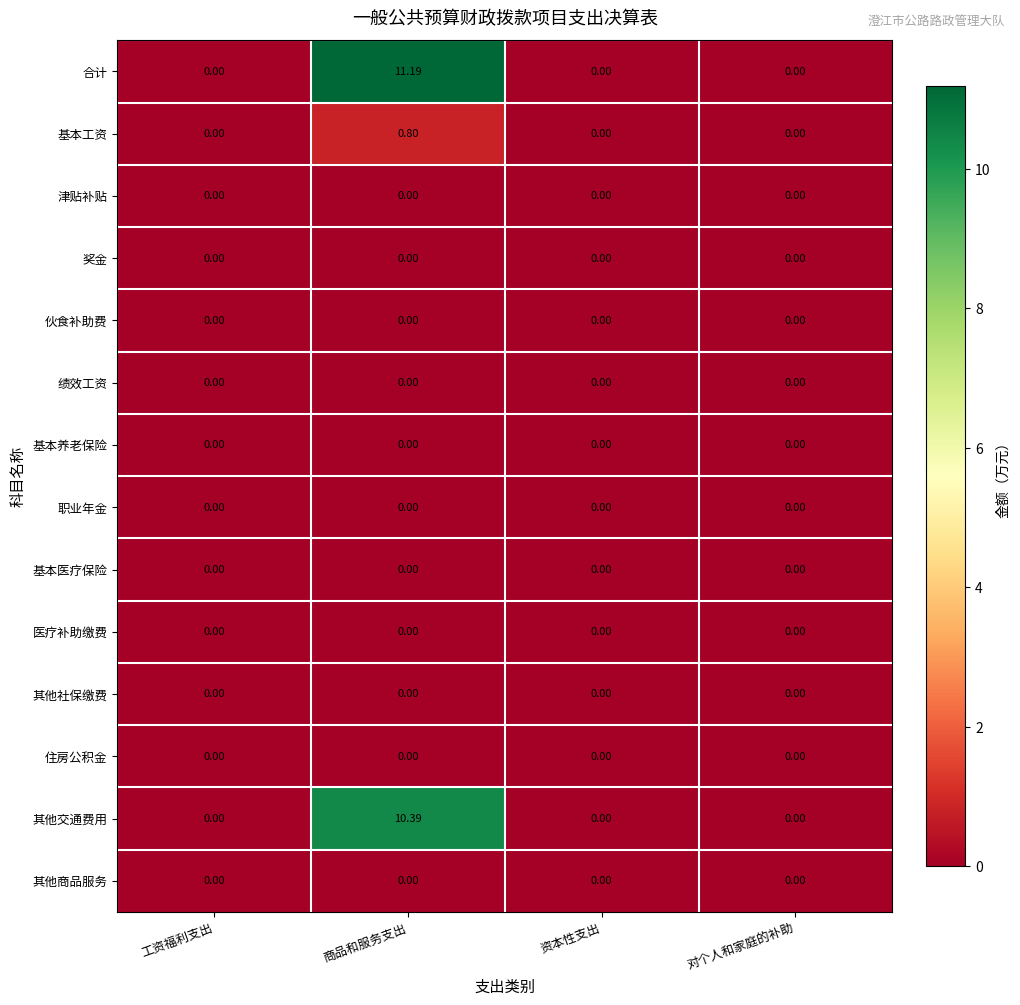

Which series has the largest total across all categories?

合计